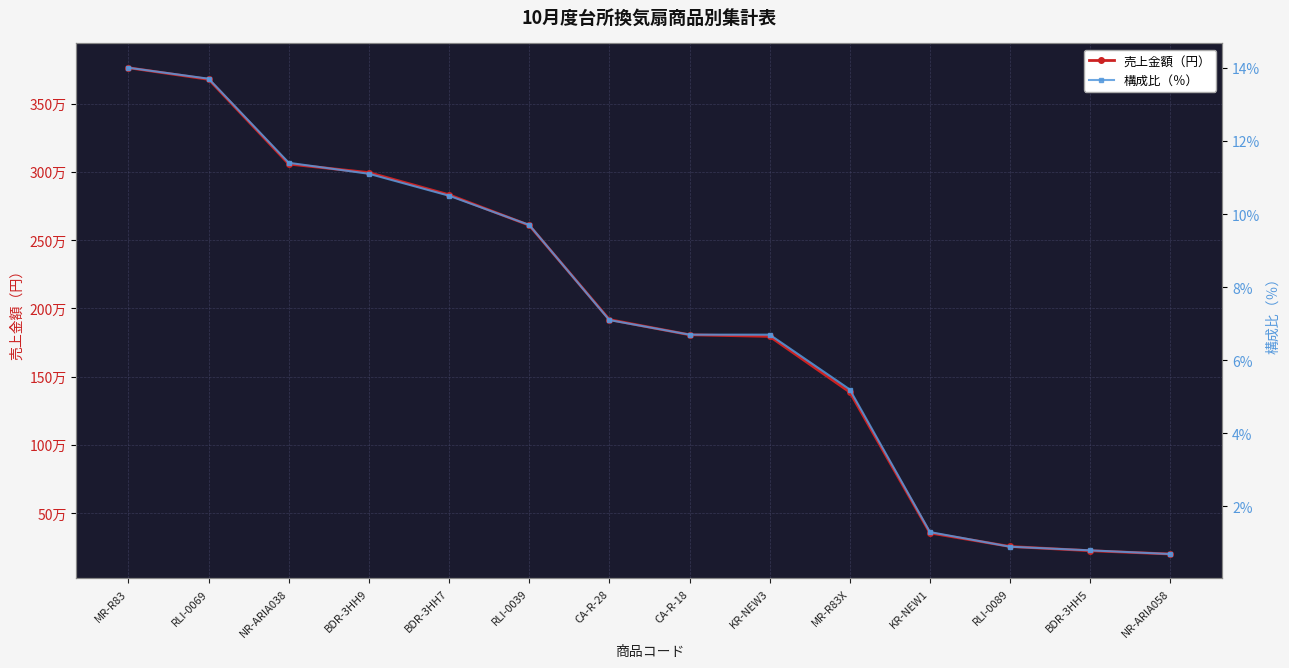

True or false: 売上金額（円） and 構成比（％） intersect in this chart.

False